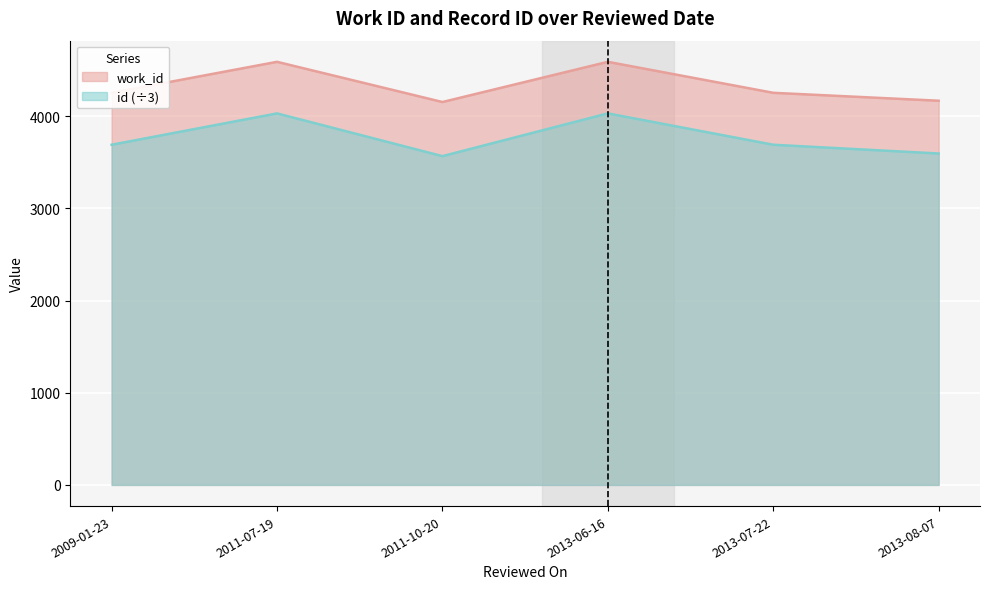

At which category does the chart reach its minimum across all series?

2011-10-20